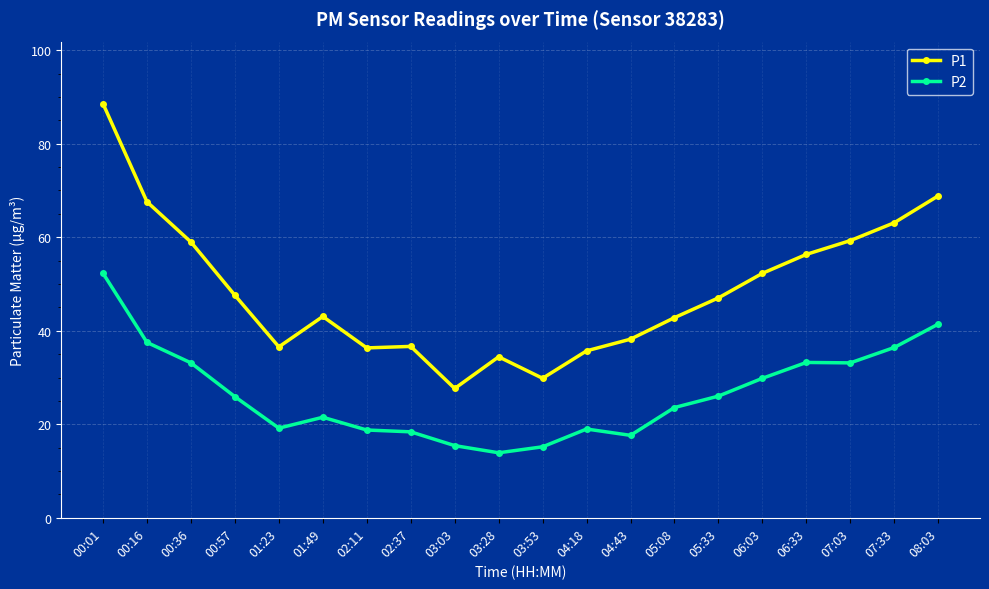

How many lines are shown in the chart?

2